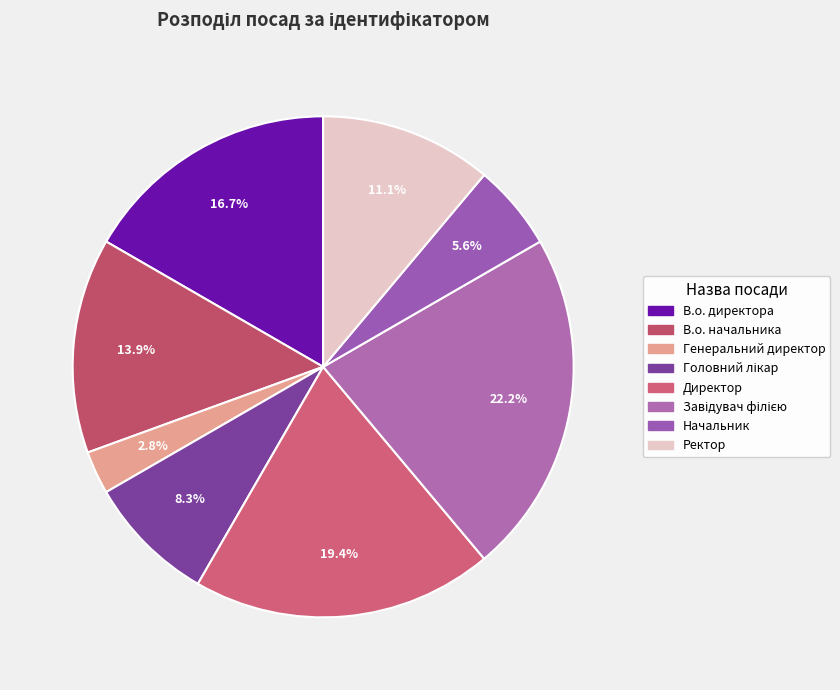

To the nearest percent, what is the difference between the В.о. начальника and Начальник slice percentages?

8%